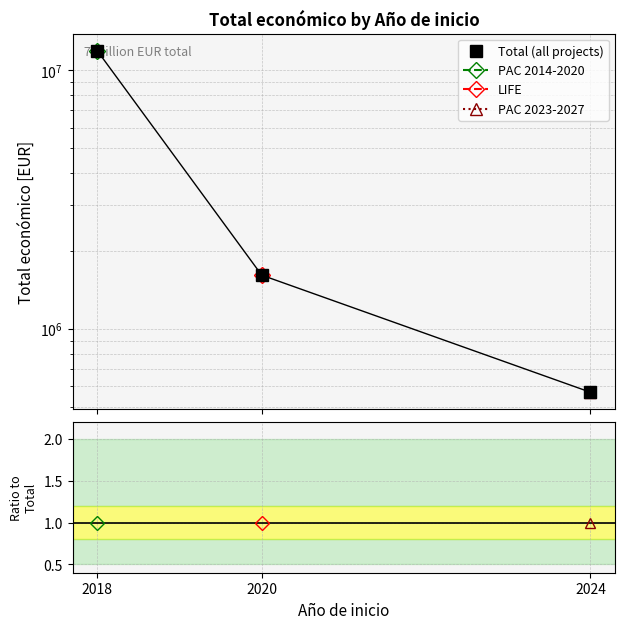

List the labels in order of value, smallest first.

2024, 2020, 2018